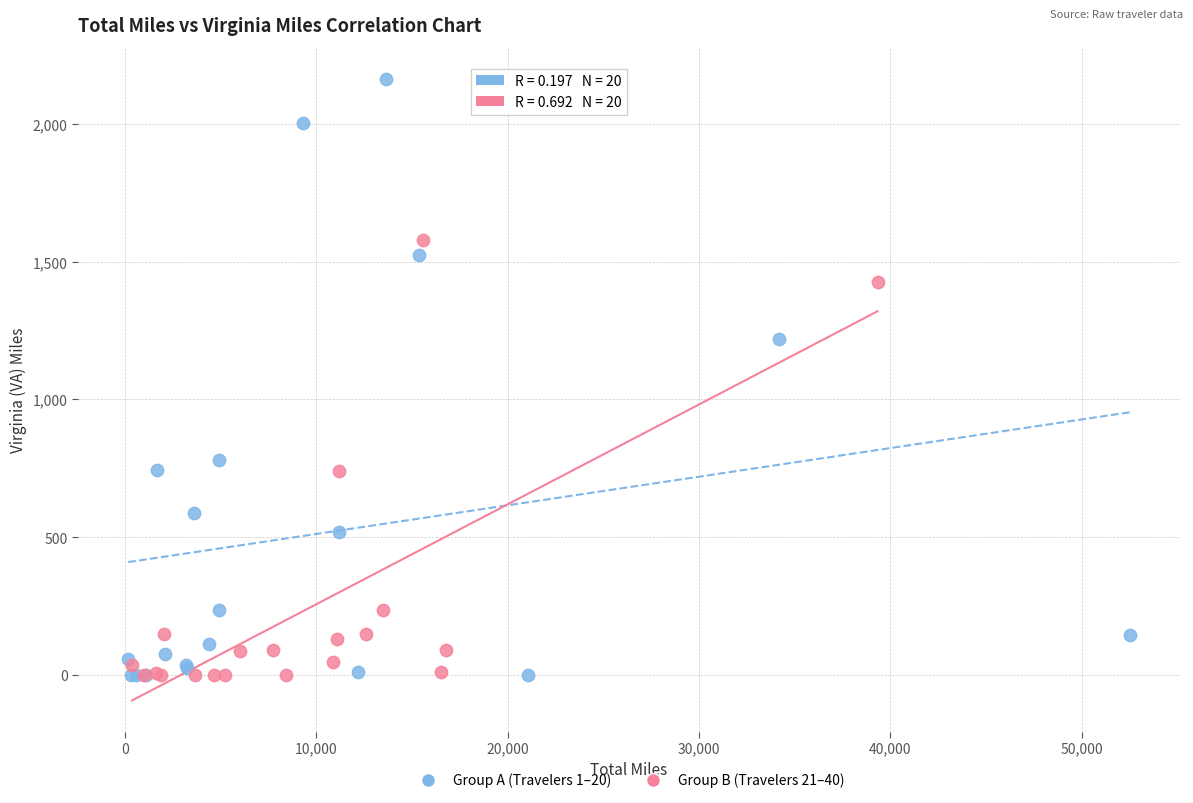

Which series reaches the maximum Y coordinate?

Group A (Travelers 1–20)